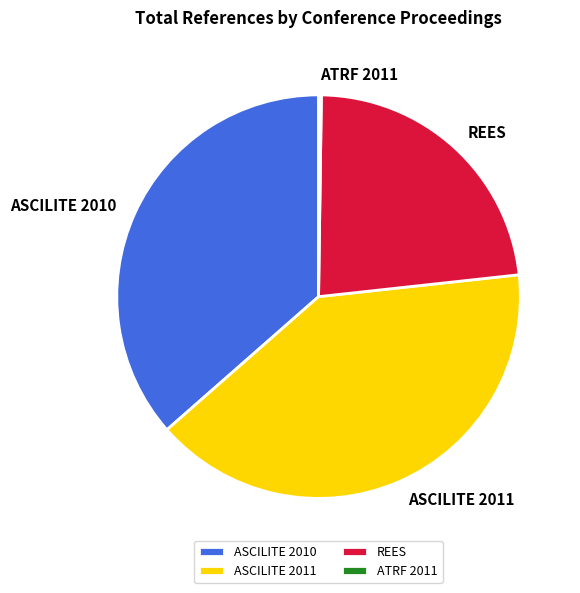

Between REES and ASCILITE 2010, which is larger?

ASCILITE 2010